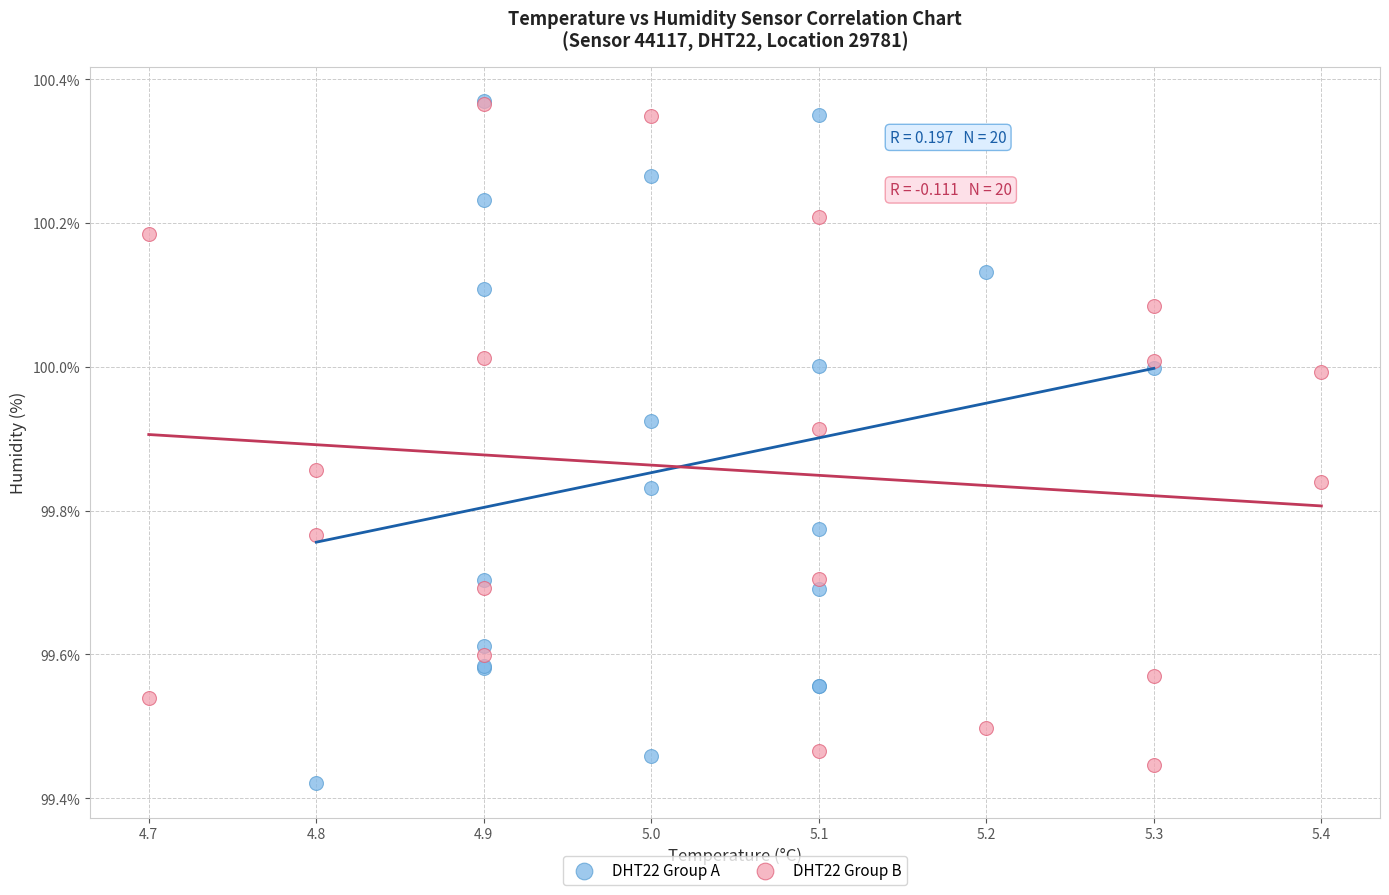

What are all the series names shown in the legend?

DHT22 Group A, DHT22 Group B